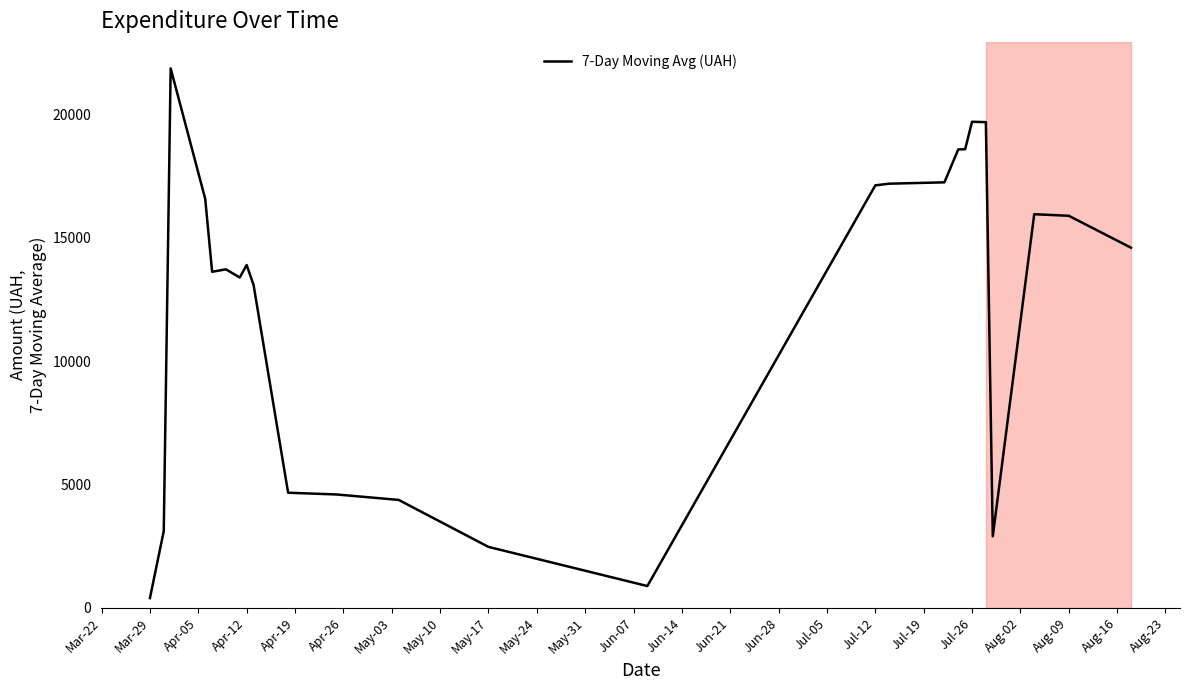

How many values are below 13888?

12